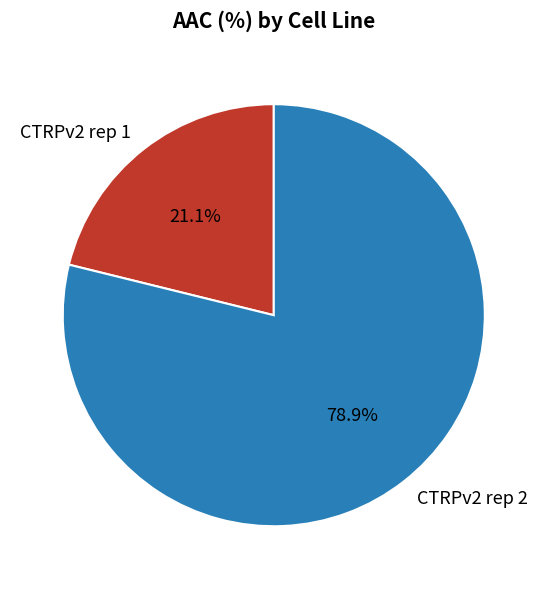

To the nearest percent, what is the difference between the CTRPv2 rep 1 and CTRPv2 rep 2 slice percentages?

58%